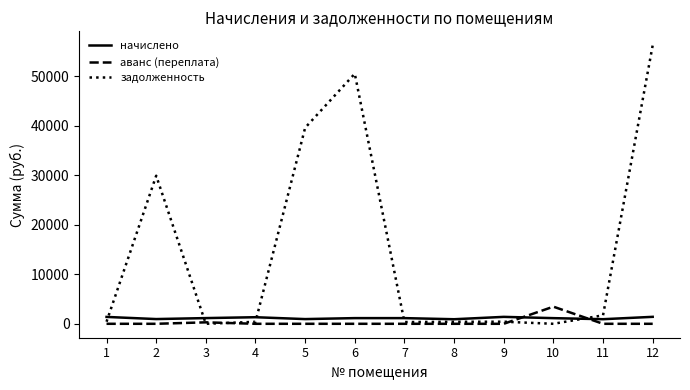

True or false: аванс (переплата) and начислено intersect in this chart.

True